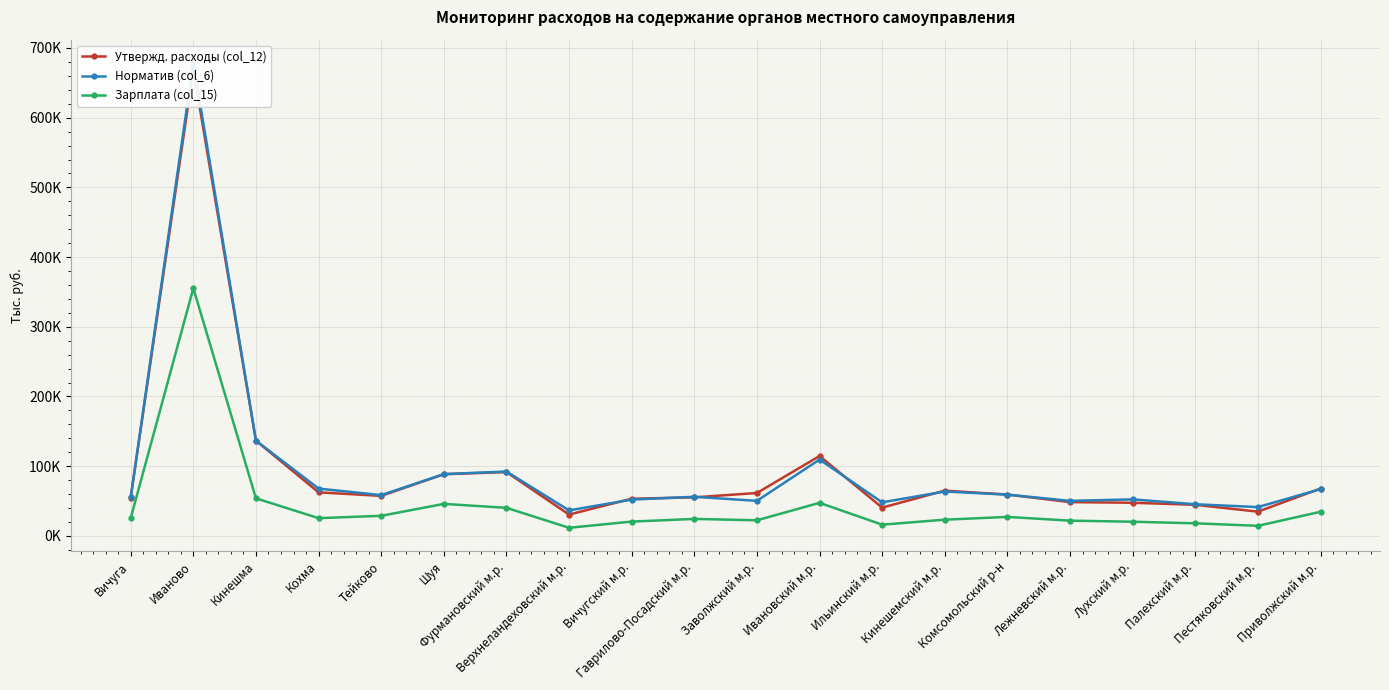

What is the value of the Зарплата (col_15) point at the 18th from the left?

18046.0